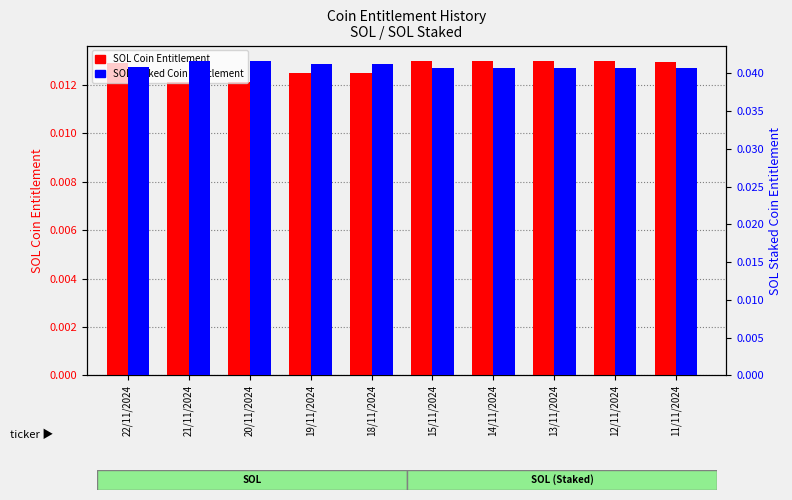

Rank the series by their maximum value, from lowest to highest.

SOL Coin Entitlement, SOL Staked Coin Entitlement